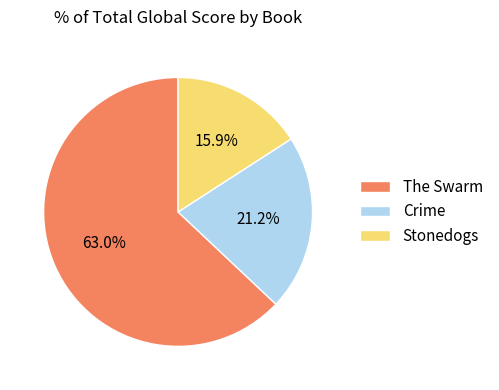

Is Stonedogs the majority of the pie?

No